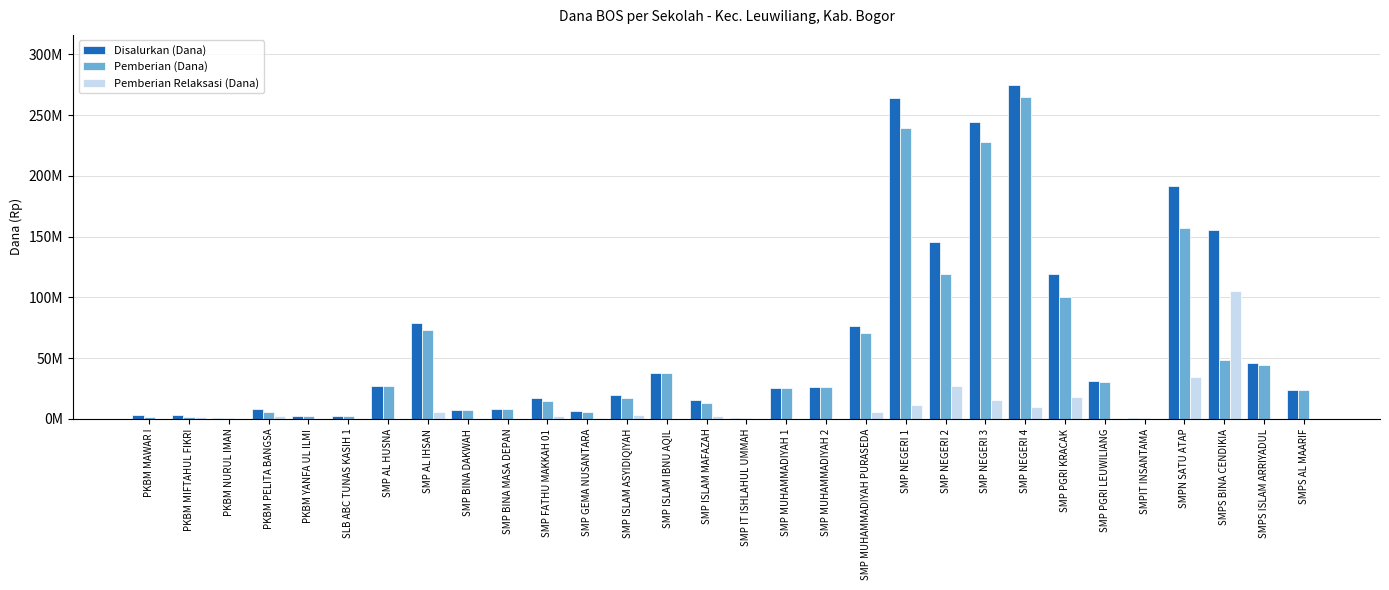

Between SMP ISLAM IBNU AQIL and SMP GEMA NUSANTARA, which is larger?

SMP ISLAM IBNU AQIL